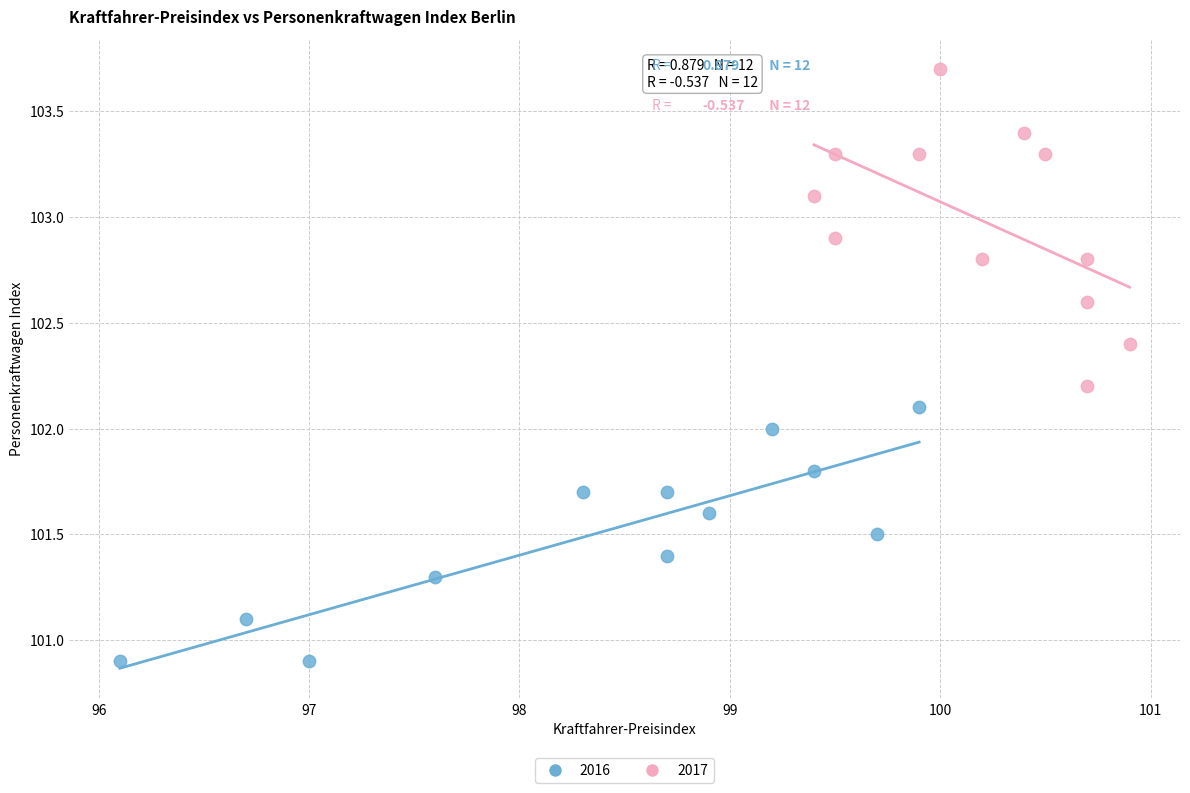

Which series contains the lowest Y value?

2016